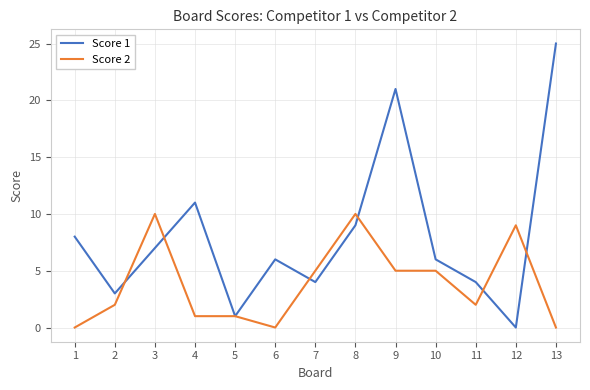

True or false: Score 2 has a value of 2 at 11.

True